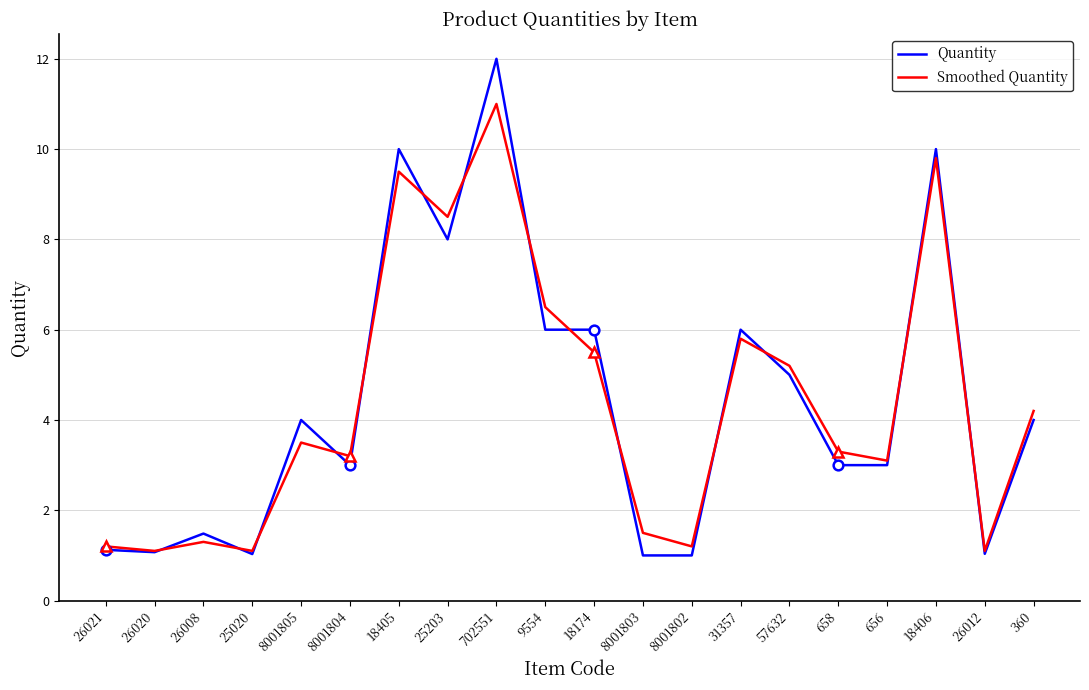

What is the highest value of the Quantity series?

12.0